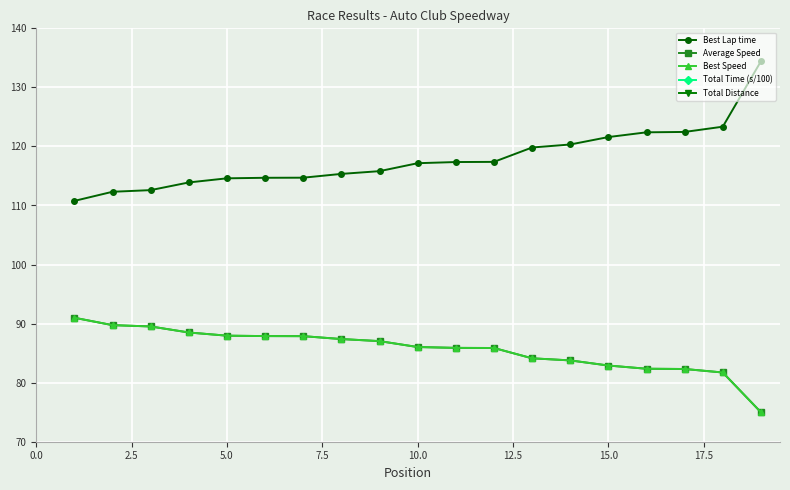

Does the chart display data point markers on the line(s)?

Yes